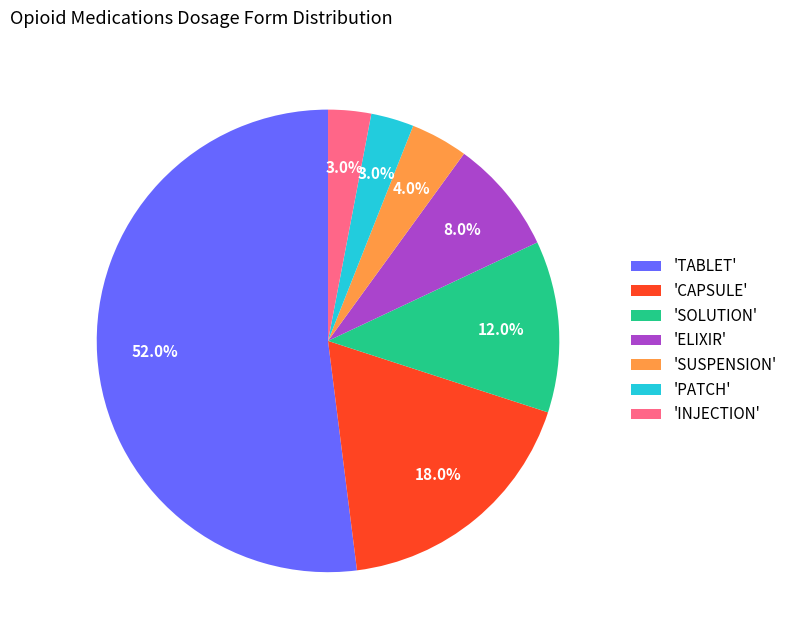

Do 'PATCH' and 'ELIXIR' together represent more than half of the pie?

No